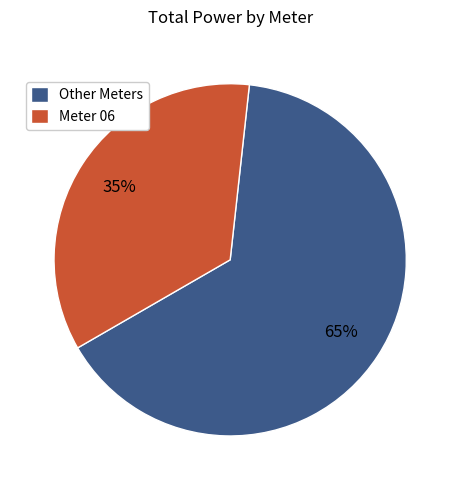

To the nearest percent, what is the average slice percentage?

50%